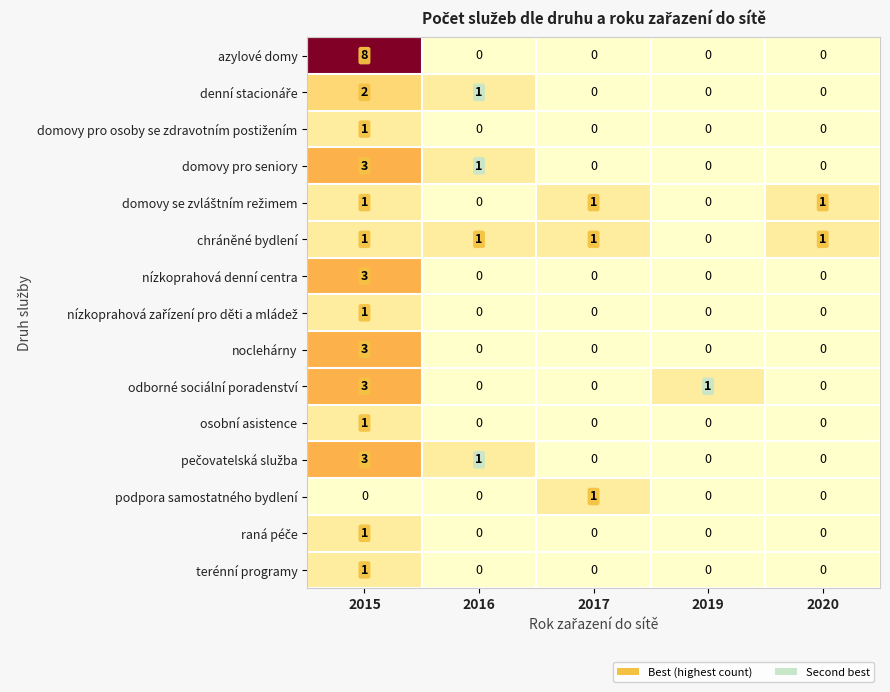

What is the sum of all chráněné bydlení values?

4